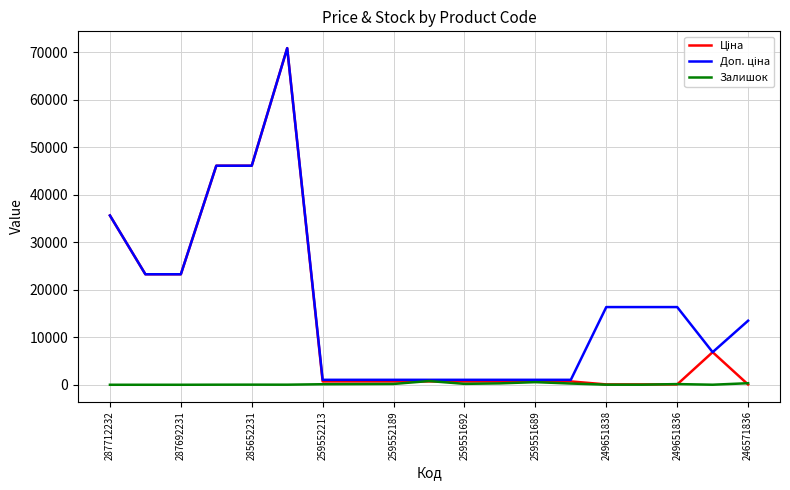

Where is Ціна nearest to the value 35482?

287712232